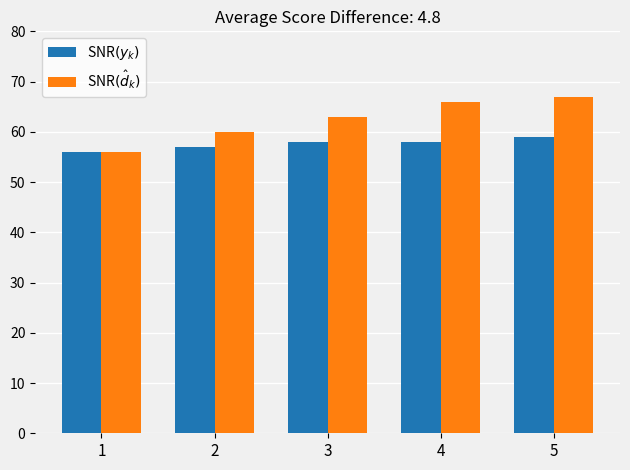

Is it true that SNR$(\hat{d}_k)$ equals 56 at 1?

True